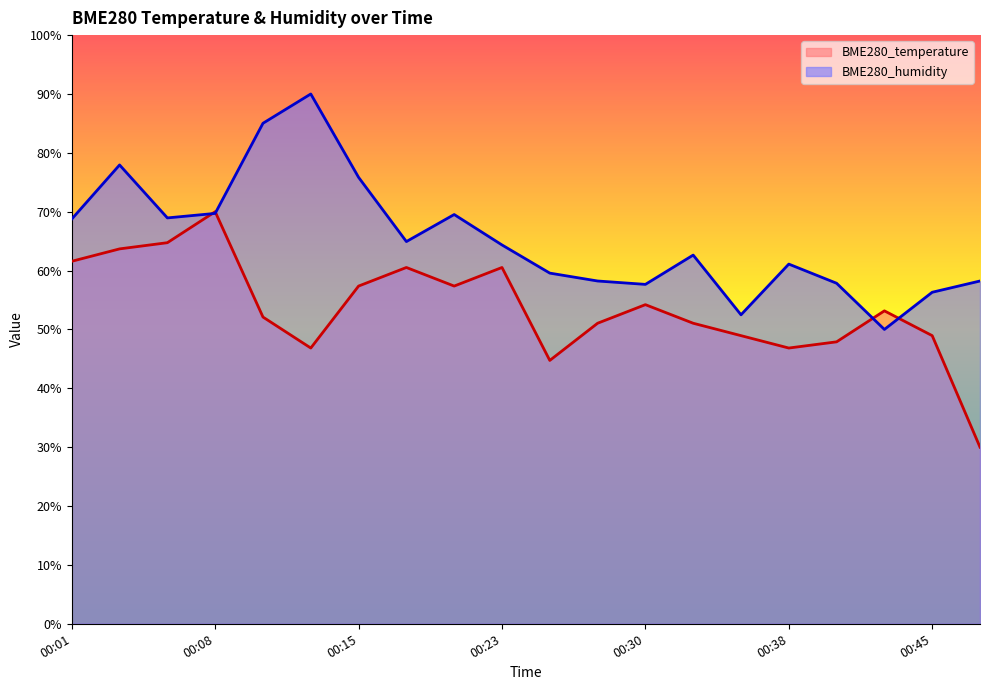

What is the difference between the maximum and second lowest values in the BME280_humidity series?

37.5